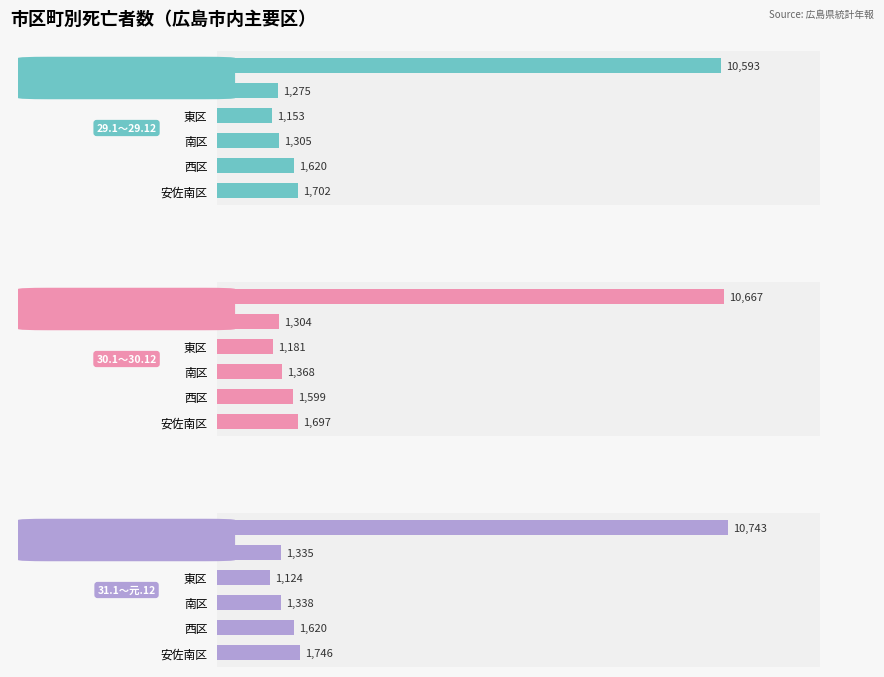

Between 中区 and 東区, which series saw the biggest shift?

31.1～元.12